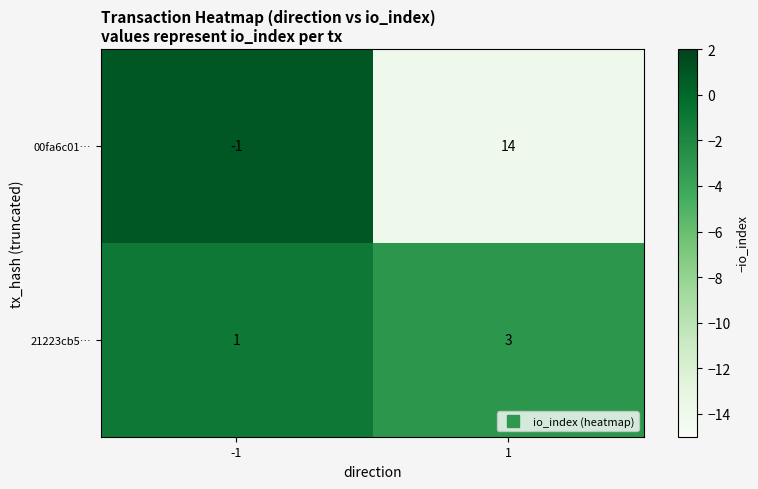

List the series in order of their overall mean, lowest first.

21223cb5…, 00fa6c01…